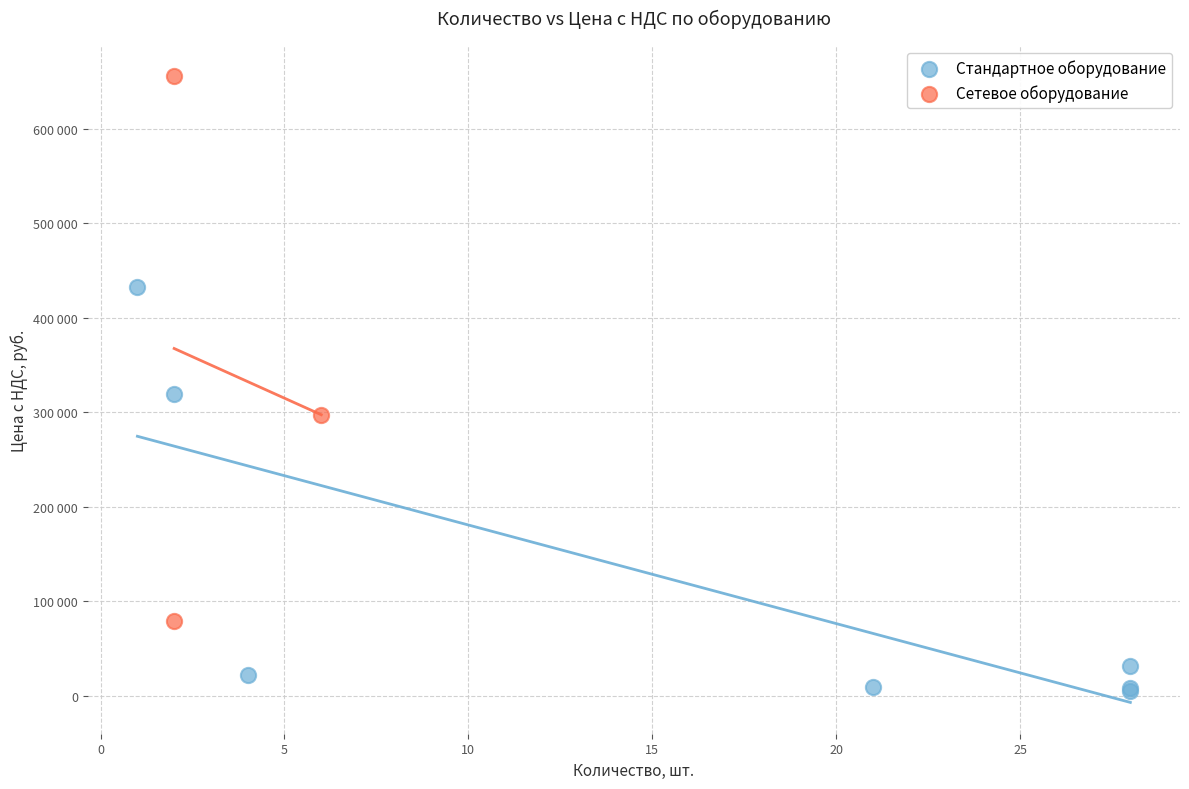

What are all the series names shown in the legend?

Стандартное оборудование, Сетевое оборудование